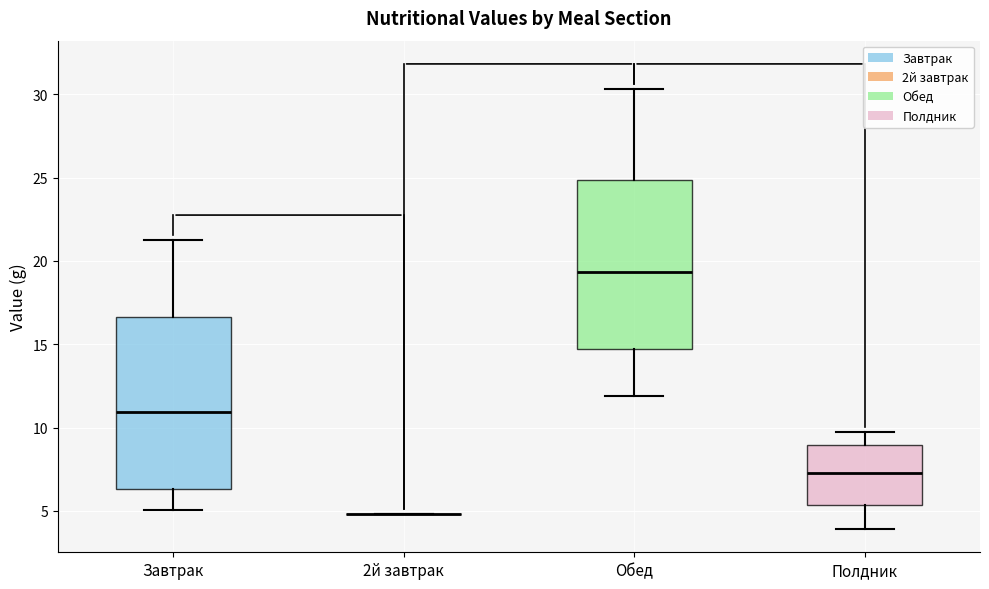

Where does the upper whisker of the box for Полдник end on the y-axis? The values are not printed on the chart, so give them approximately, as read against the axis.

9.5